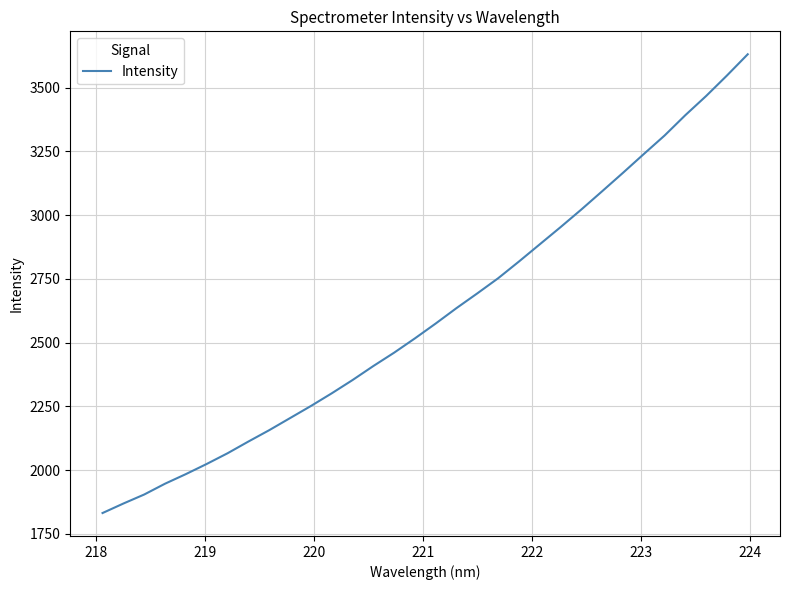

What is the average value?

2611.6